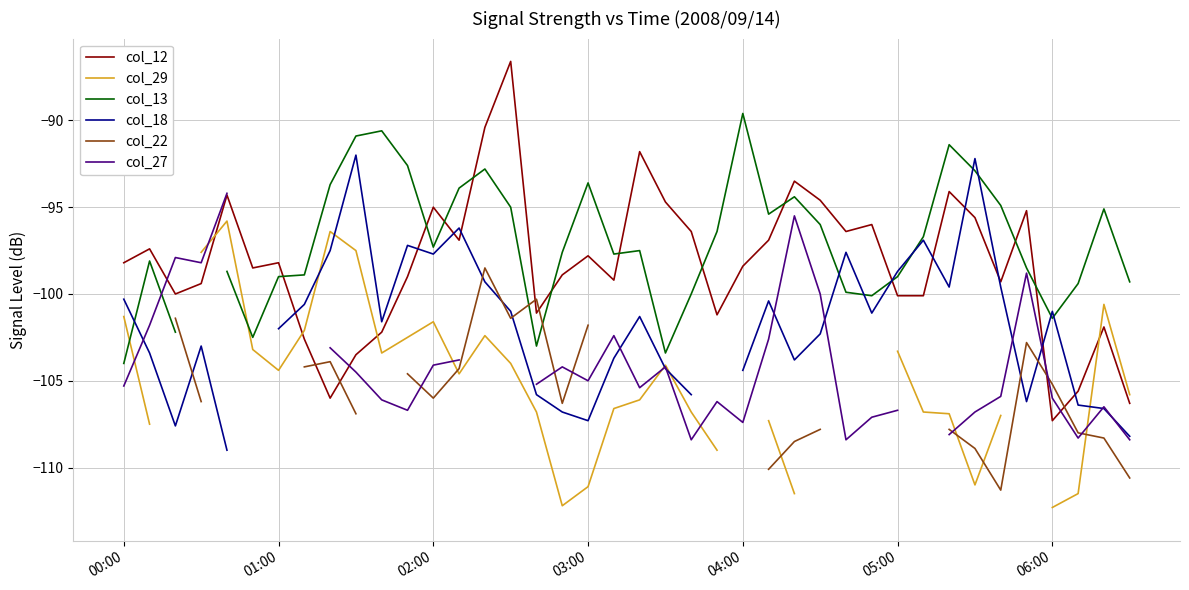

What is the sum of all col_12 values?

-3930.6